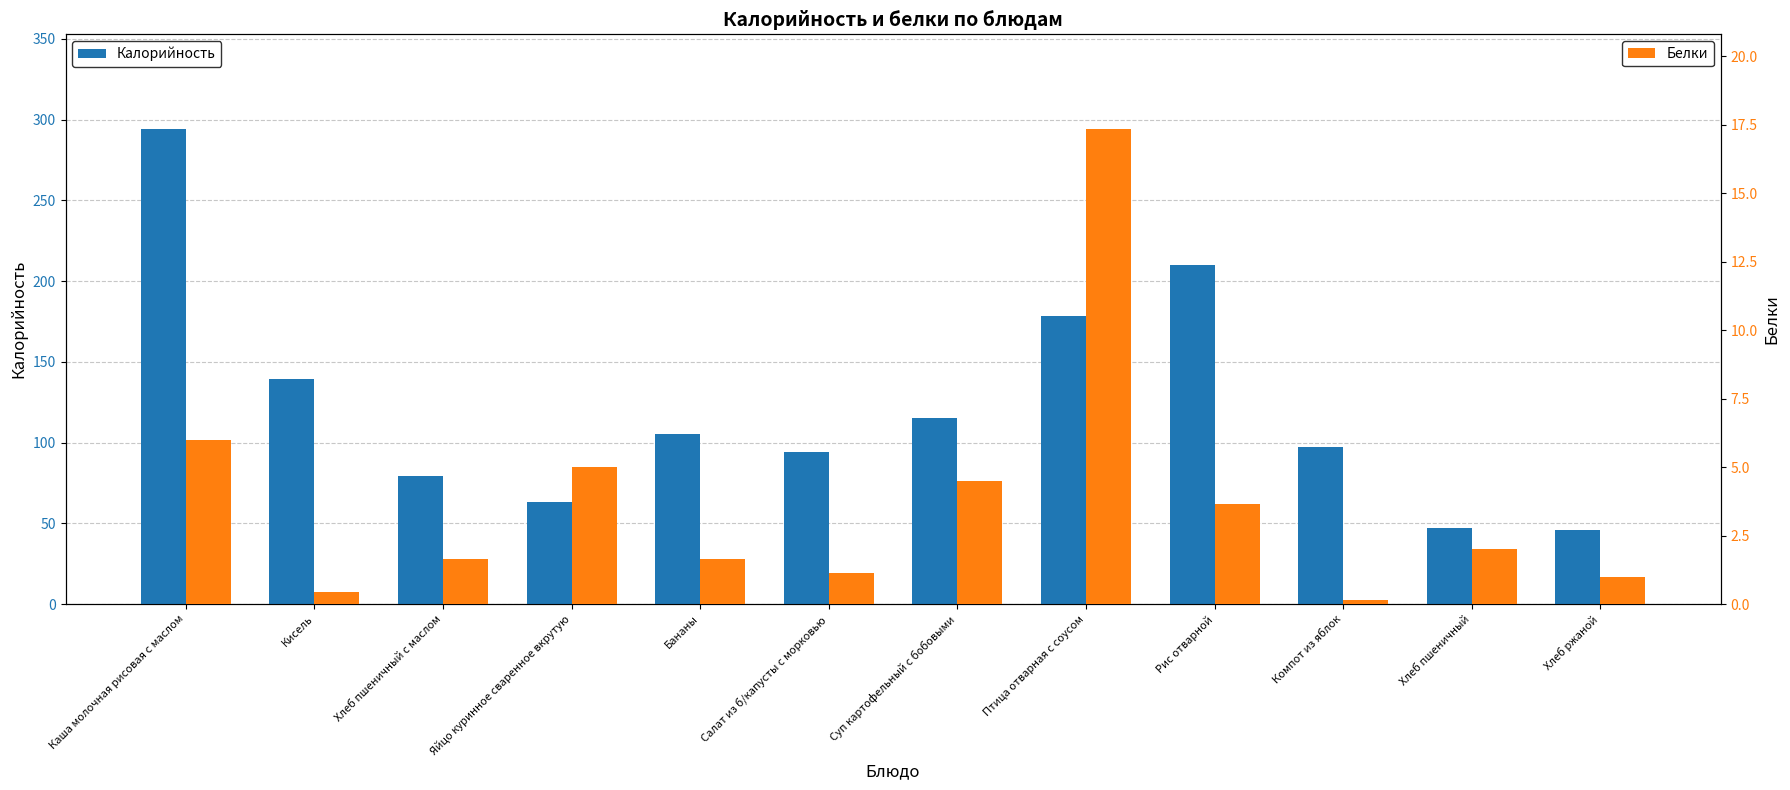

What is the value of the Калорийность bar at the 8th from the left?

178.2